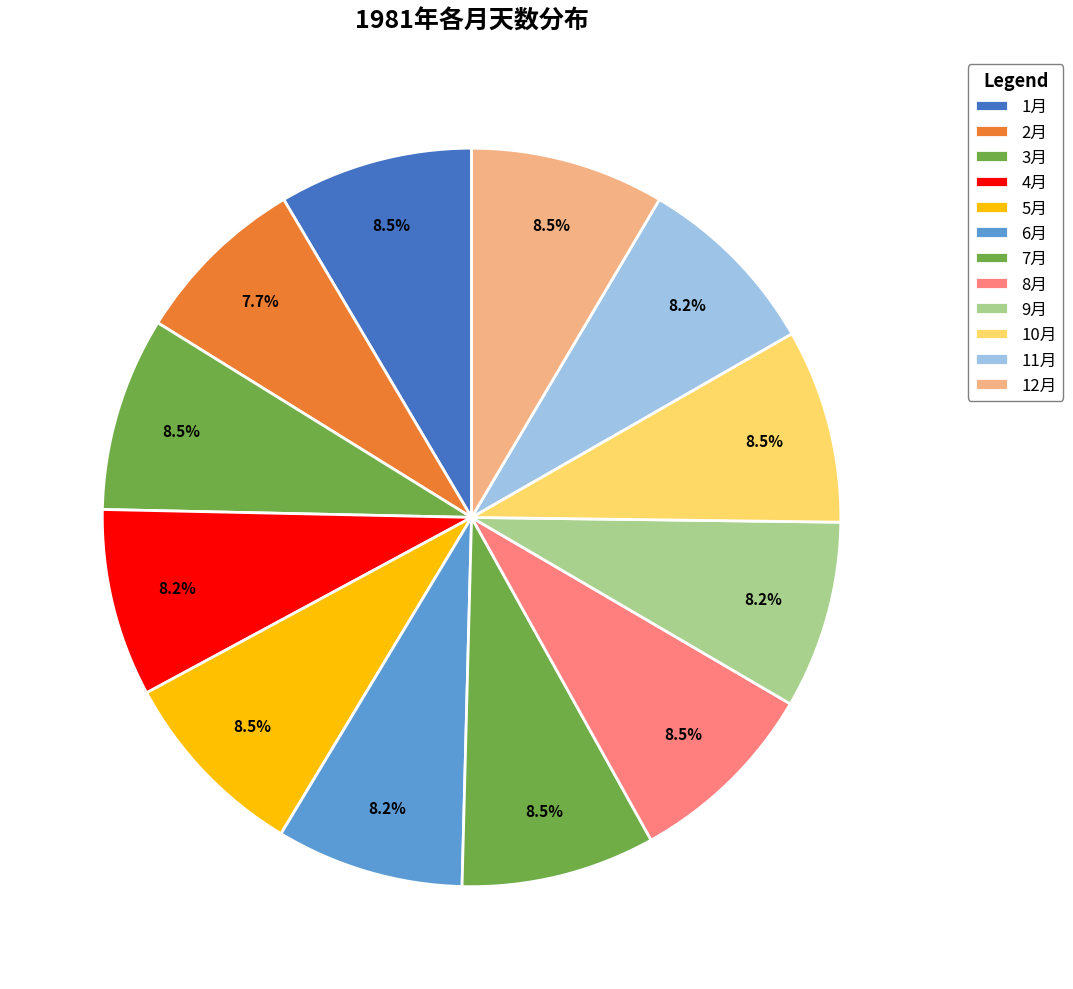

What is the smallest slice in the pie chart?

2月